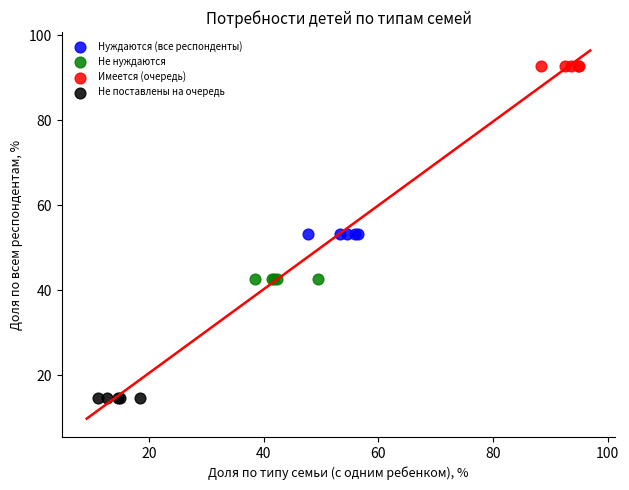

Which series reaches the minimum Y coordinate?

Не поставлены на очередь